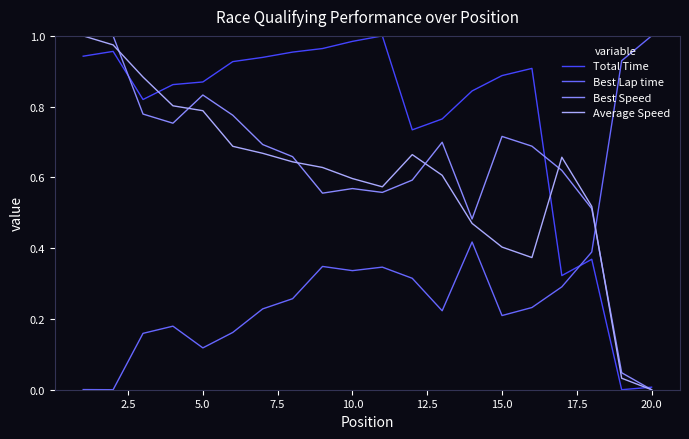

Which series has the largest total across all categories?

Total Time